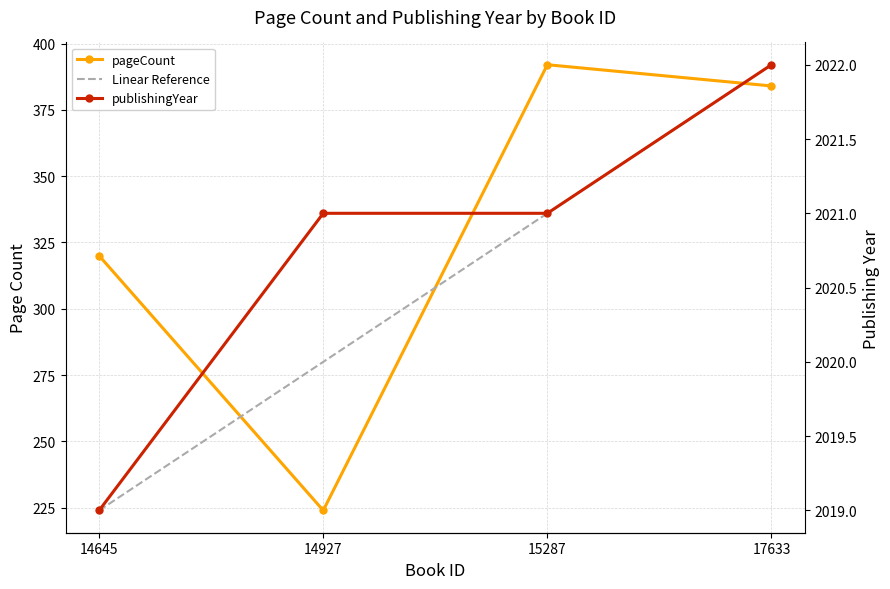

The pageCount series shows 384 at 17633. True or false?

True